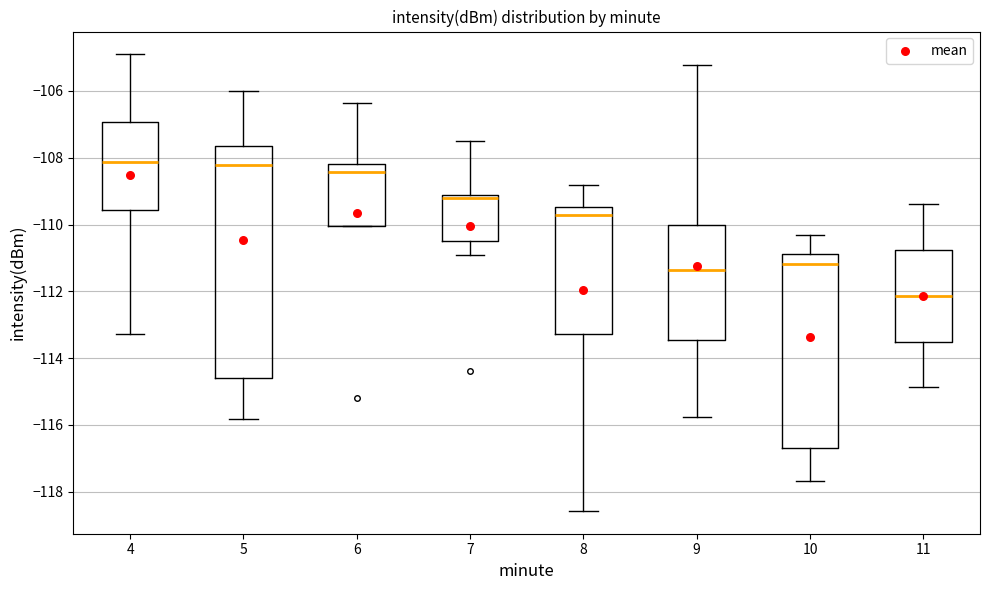

Where is the upper edge of the box at x = 9 on the y-axis? The values are not printed on the chart, so give them approximately, as read against the axis.

-110.0